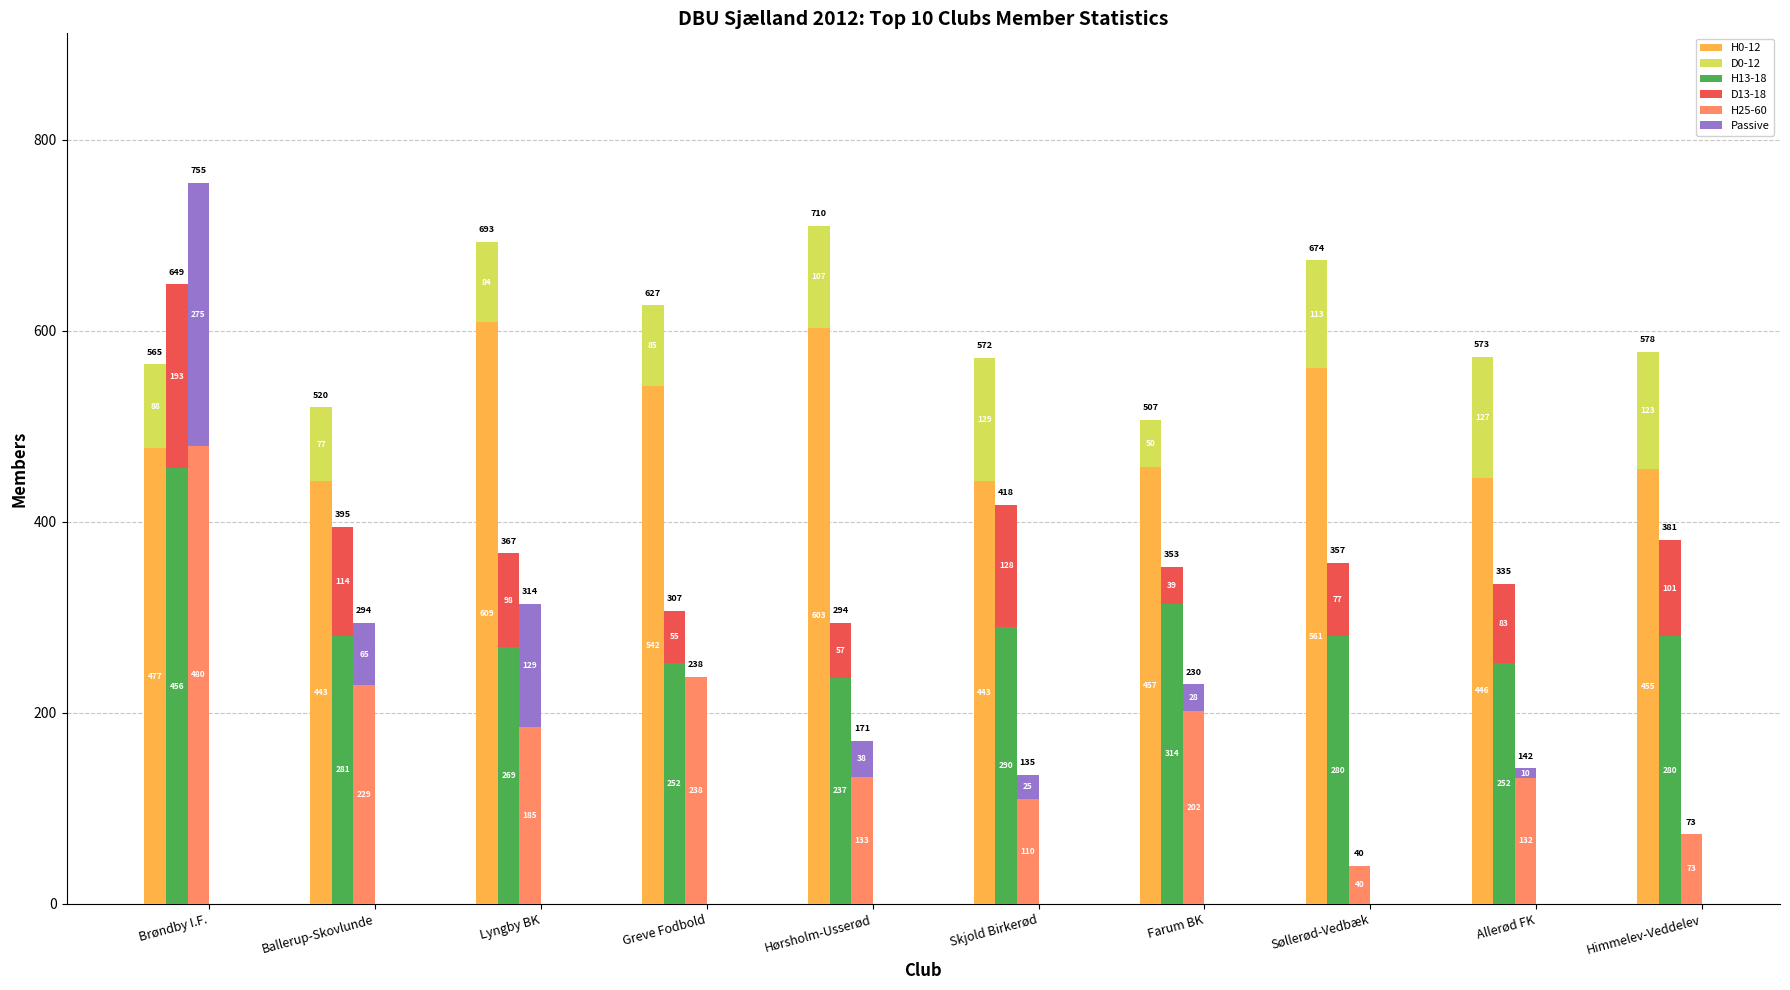

What is the total value across all series at Skjold Birkerød?

1125